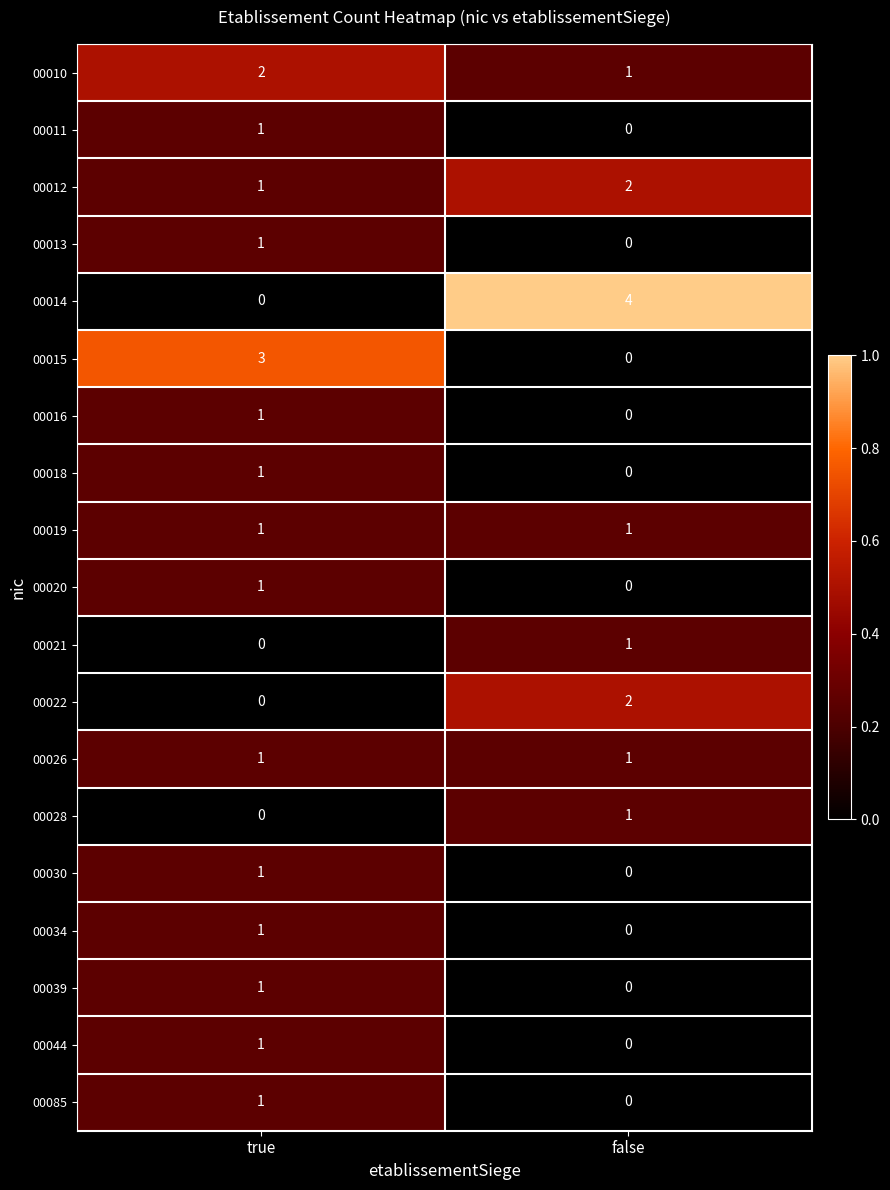

Where is 00014 nearest to the value 2?

true